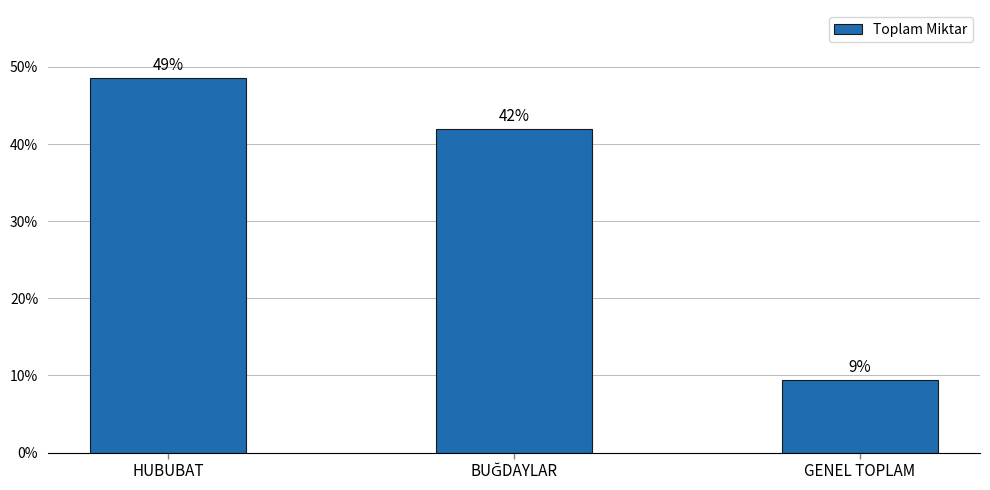

What position from the right is GENEL TOPLAM?

1